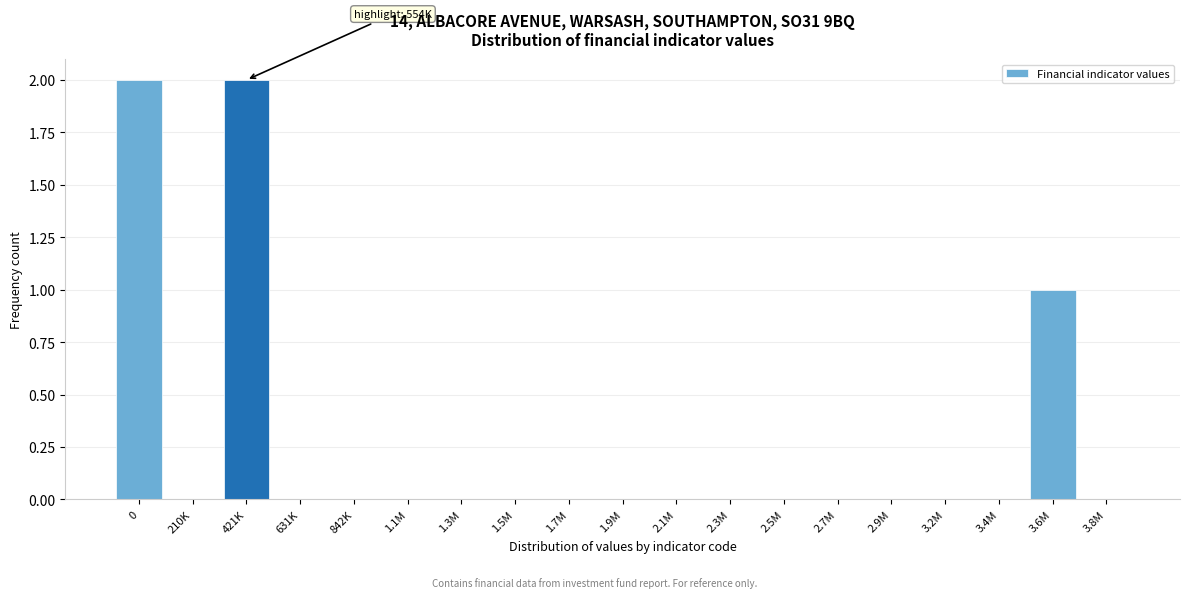

Reading left to right, transcribe all the data shown in this chart.

0=2	210K=0	421K=2	631K=0	842K=0	1.1M=0	1.3M=0	1.5M=0	1.7M=0	1.9M=0	2.1M=0	2.3M=0	2.5M=0	2.7M=0	2.9M=0	3.2M=0	3.4M=0	3.6M=1	3.8M=0